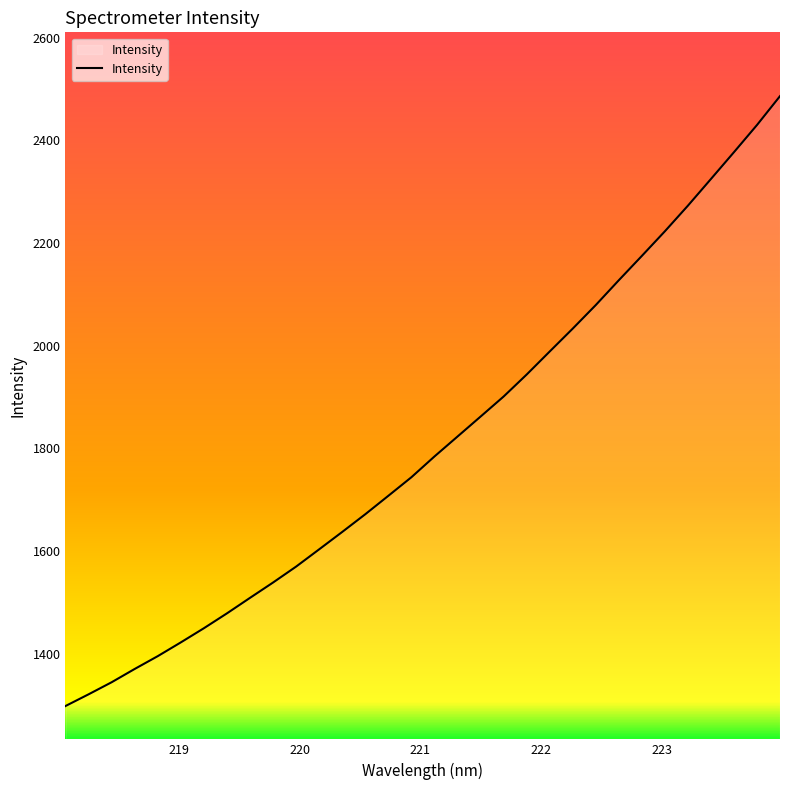

What is the maximum value shown in the chart?

2486.4